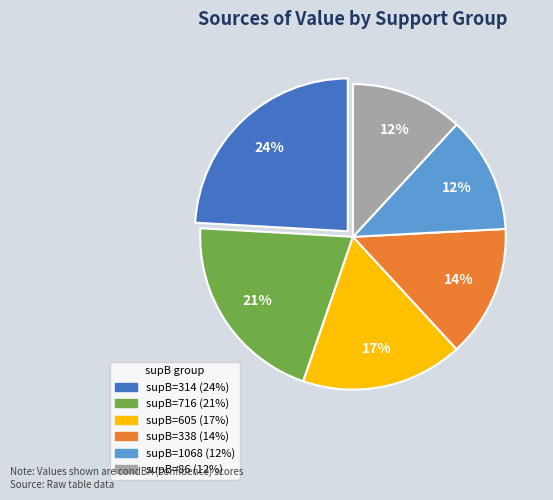

Count the number of slices in the pie.

6